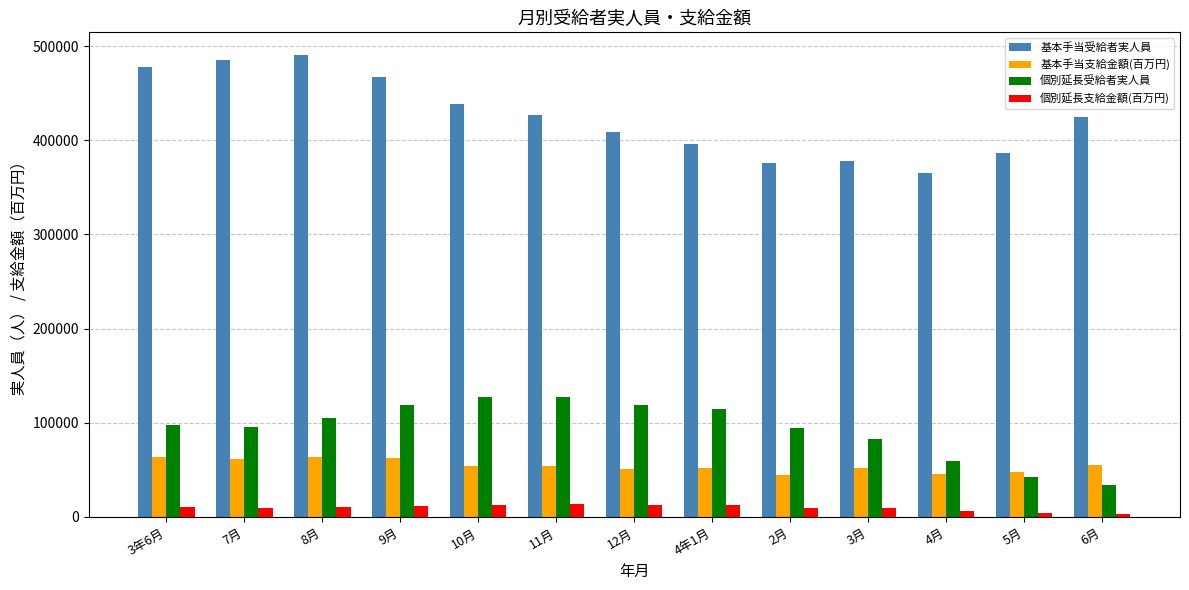

What is the difference between the second highest and second lowest values in the 基本手当受給者実人員 series?

109010.0